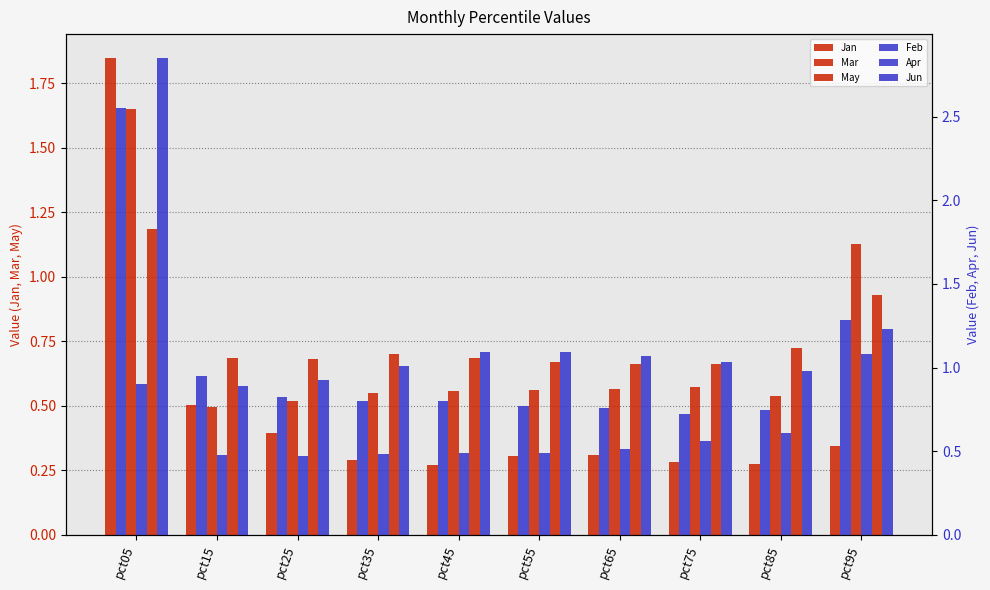

Reading right to left, what are all the values shown in this chart?

Jan: 0.3	0.3	0.3	0.3	0.3	0.3	0.3	0.4	0.5	1.8
Mar: 1.1	0.5	0.6	0.6	0.6	0.6	0.6	0.5	0.5	1.7
May: 0.9	0.7	0.7	0.7	0.7	0.7	0.7	0.7	0.7	1.2
Feb: 1.3	0.7	0.7	0.8	0.8	0.8	0.8	0.8	1.0	2.6
Apr: 1.1	0.6	0.6	0.5	0.5	0.5	0.5	0.5	0.5	0.9
Jun: 1.2	1.0	1.0	1.1	1.1	1.1	1.0	0.9	0.9	2.8